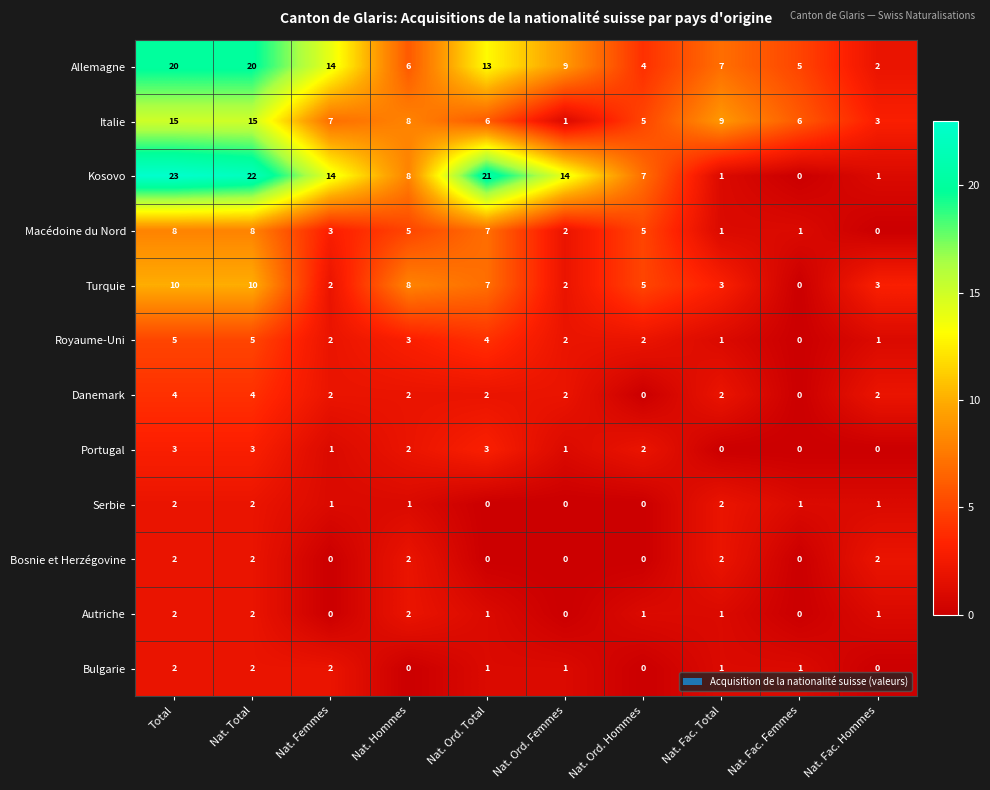

What is the maximum value shown in the chart?

23